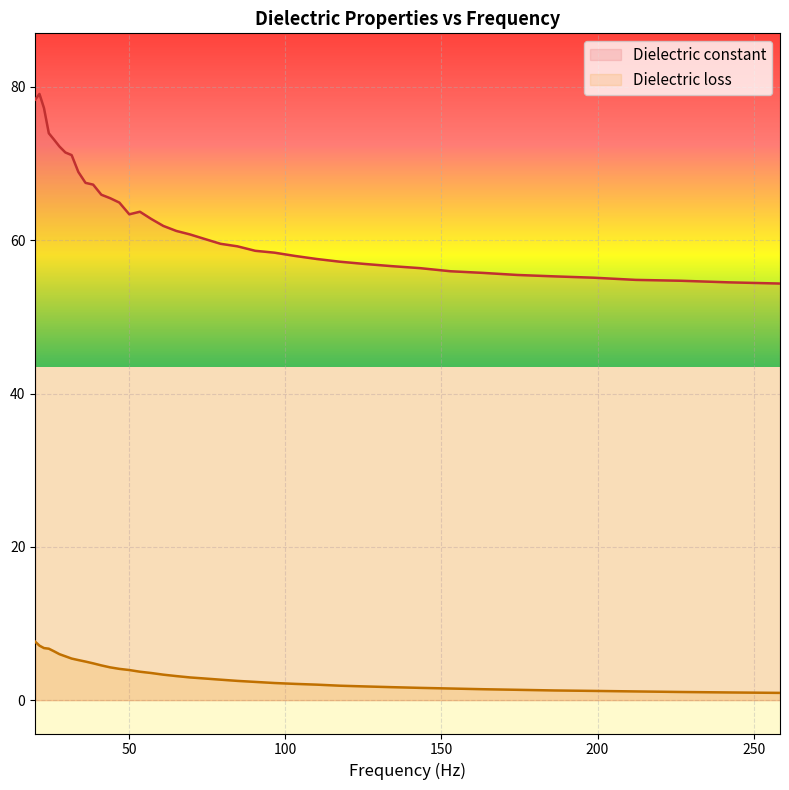

Where does the Dielectric loss series first go above 2?

20